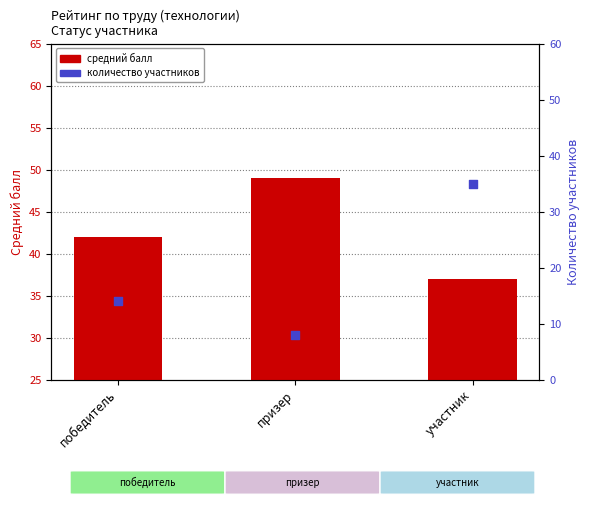

Which series has the largest total across all categories?

Средний балл